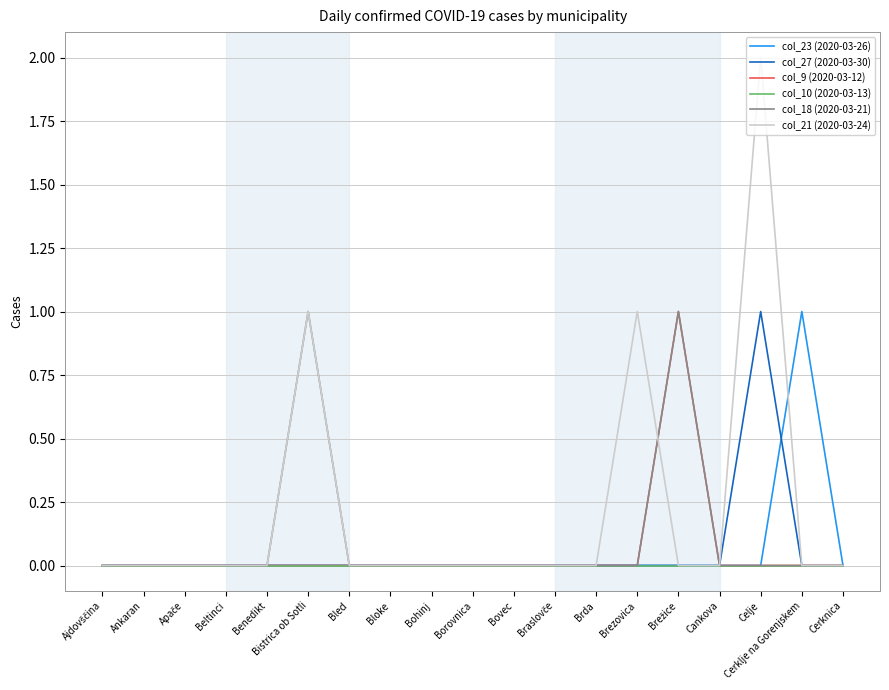

What is the sum of all col_21 (2020-03-24) values?

4